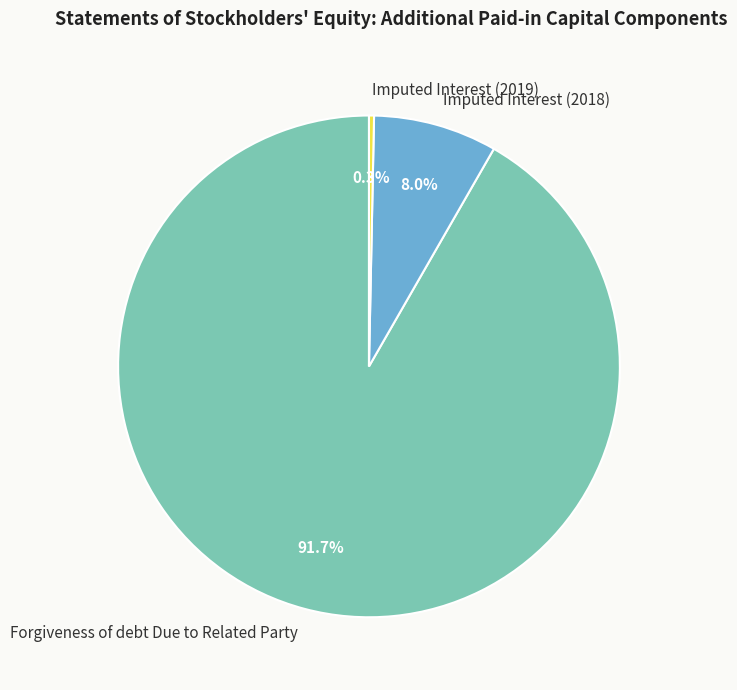

Between Imputed Interest (2019) and Forgiveness of debt Due to Related Party, which is larger?

Forgiveness of debt Due to Related Party